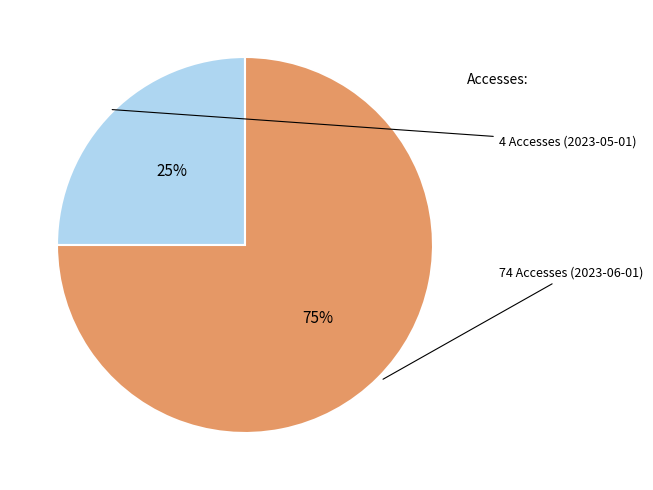

To the nearest percent, what is the average slice percentage?

50%